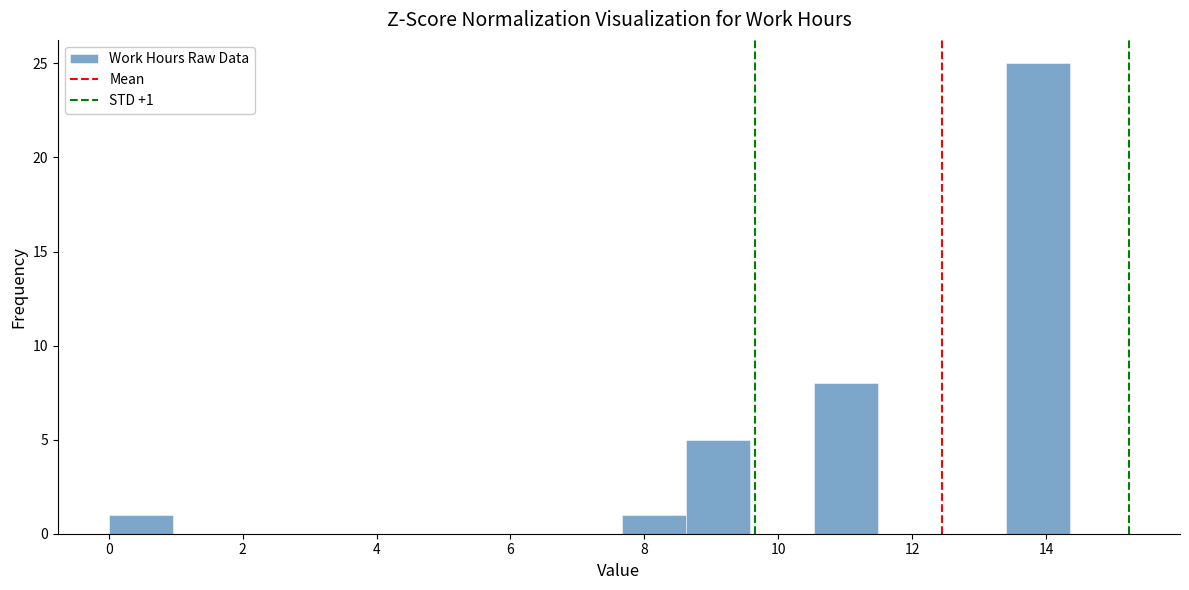

Over which range of the x-axis is the bar tallest?

13.4 to 14.4